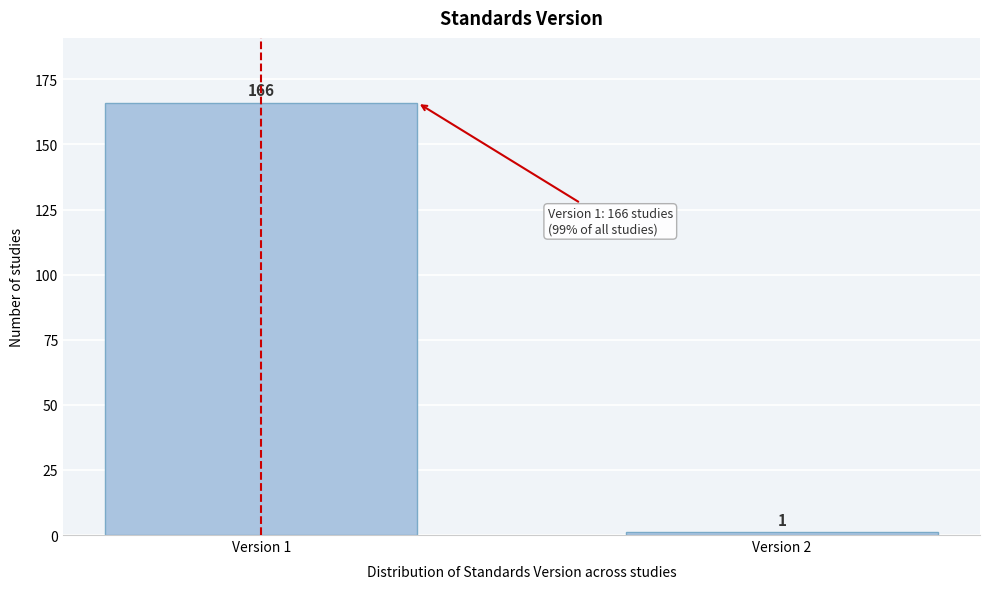

Reading right to left, list all the values displayed in this chart.

1	166